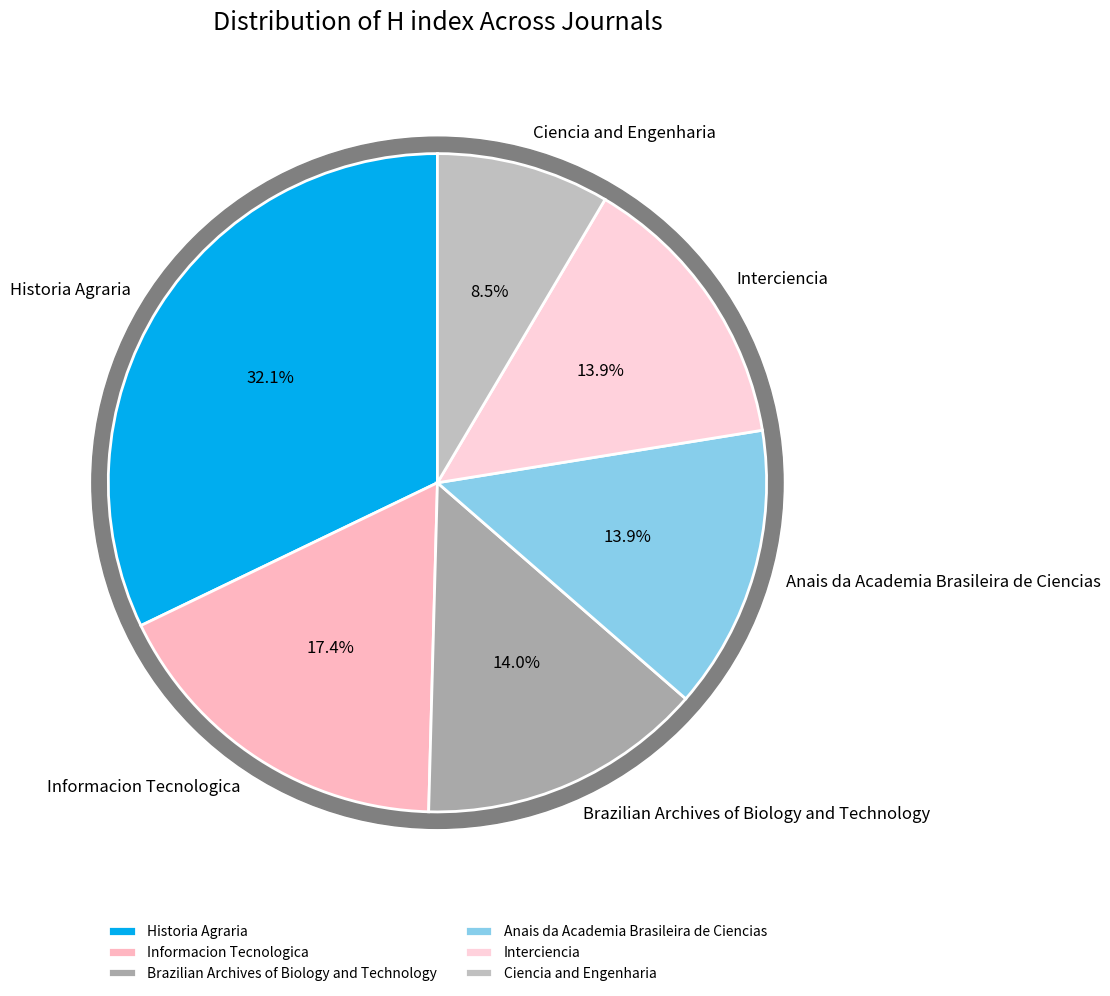

Which category has the smallest portion of the pie?

Ciencia and Engenharia